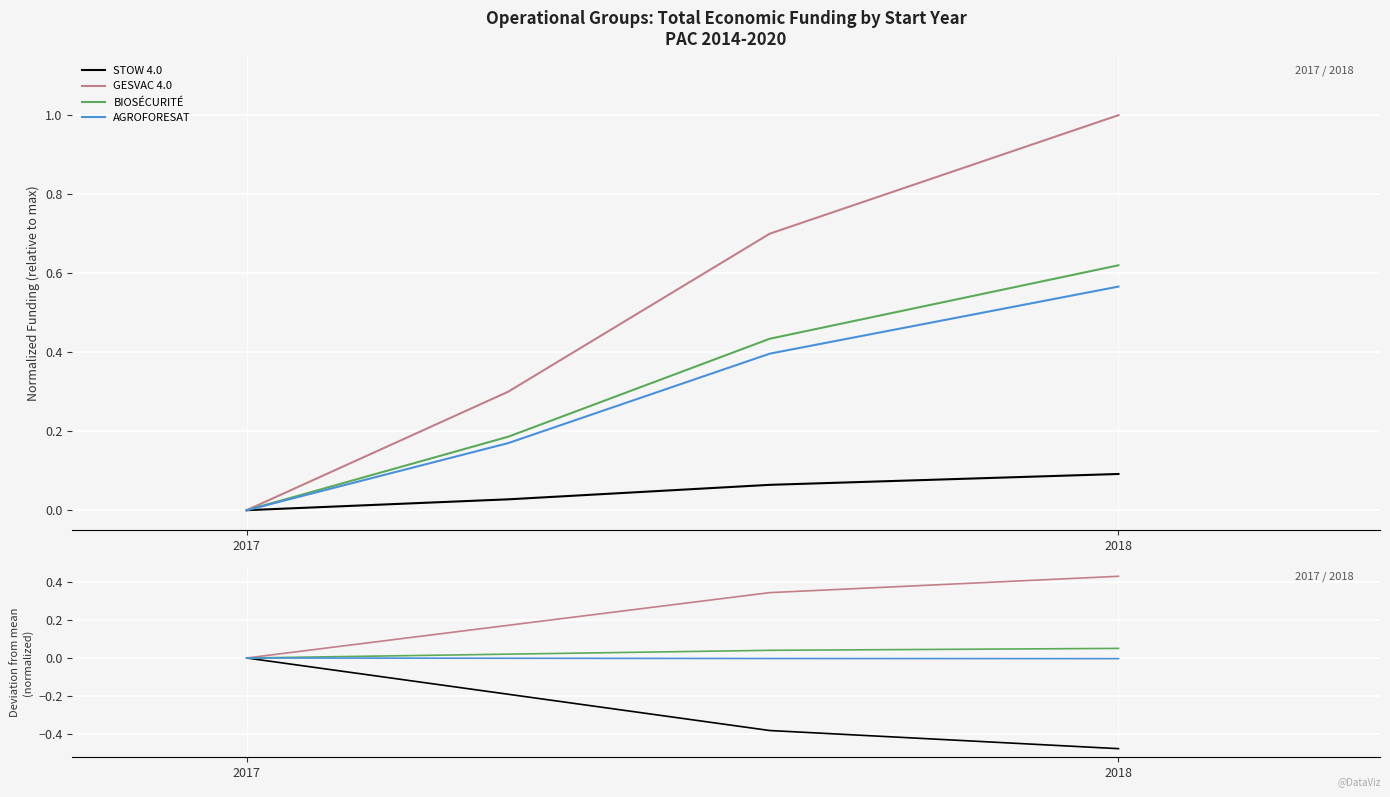

List the series in order of their peak value, lowest first.

STOW 4.0, AGROFORESAT, BIOSÉCURITÉ, GESVAC 4.0